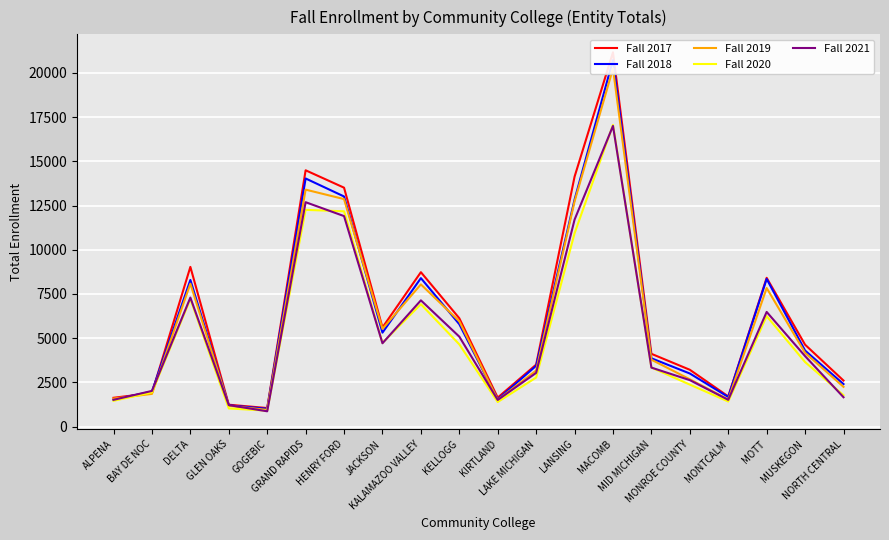

At how many categories does at least one series exceed 5813?

8